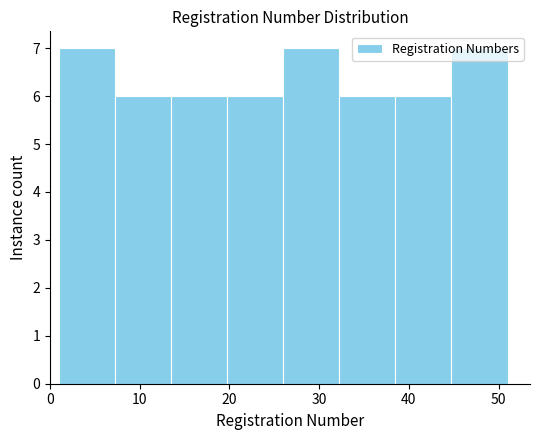

How tall is the bar that spans 7 to 14 on the x-axis? Neither the bar edges nor the heights are printed on the chart, so give them approximately, as read against the axes.

6